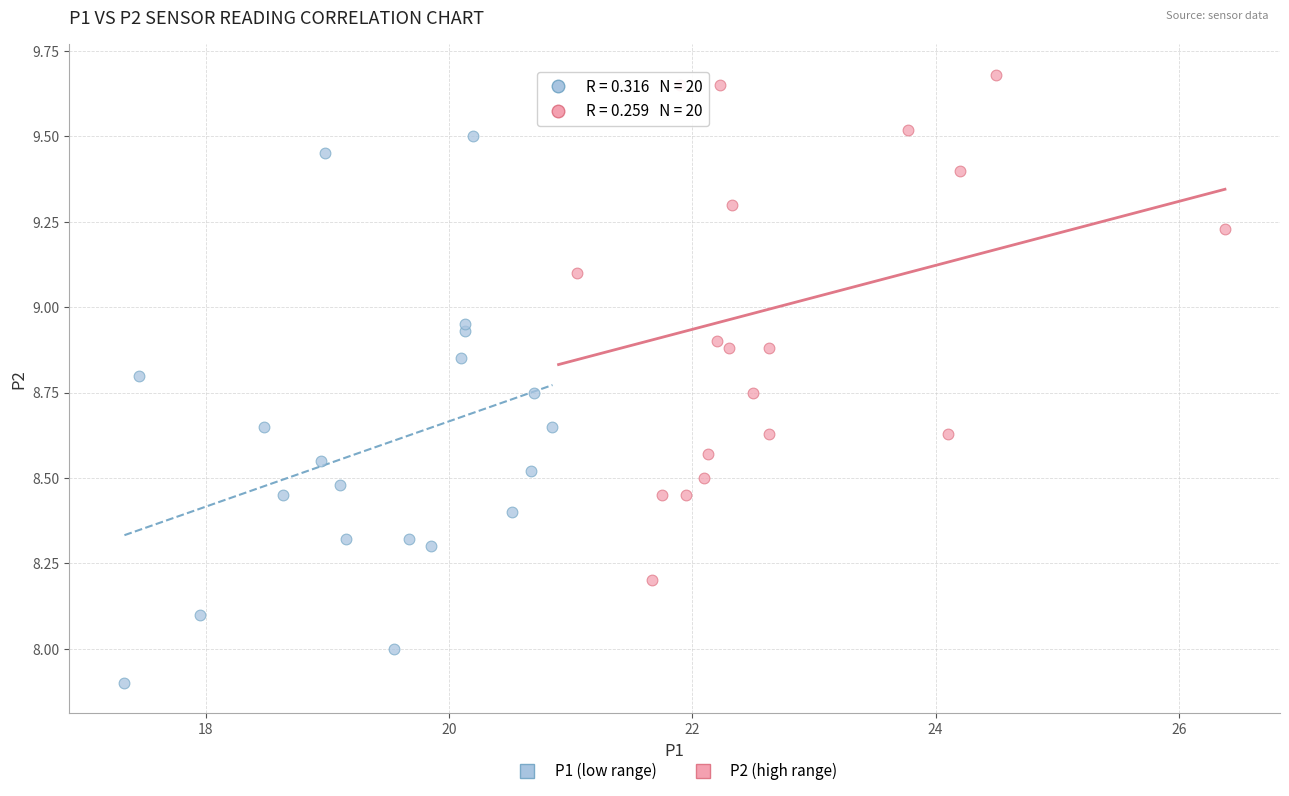

Which series contains the highest Y value?

P2 (high range)